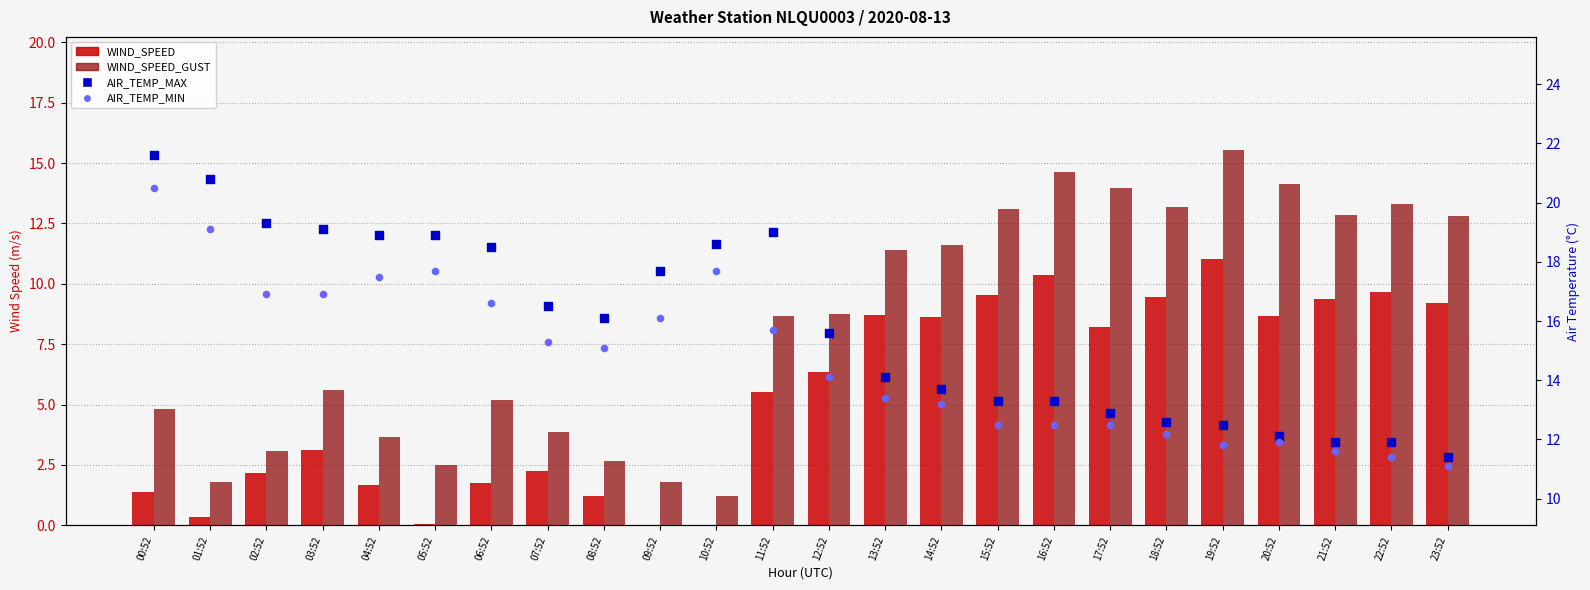

What are all the series names shown in the legend?

WIND_SPEED, WIND_SPEED_GUST, AIR_TEMP_MAX, AIR_TEMP_MIN